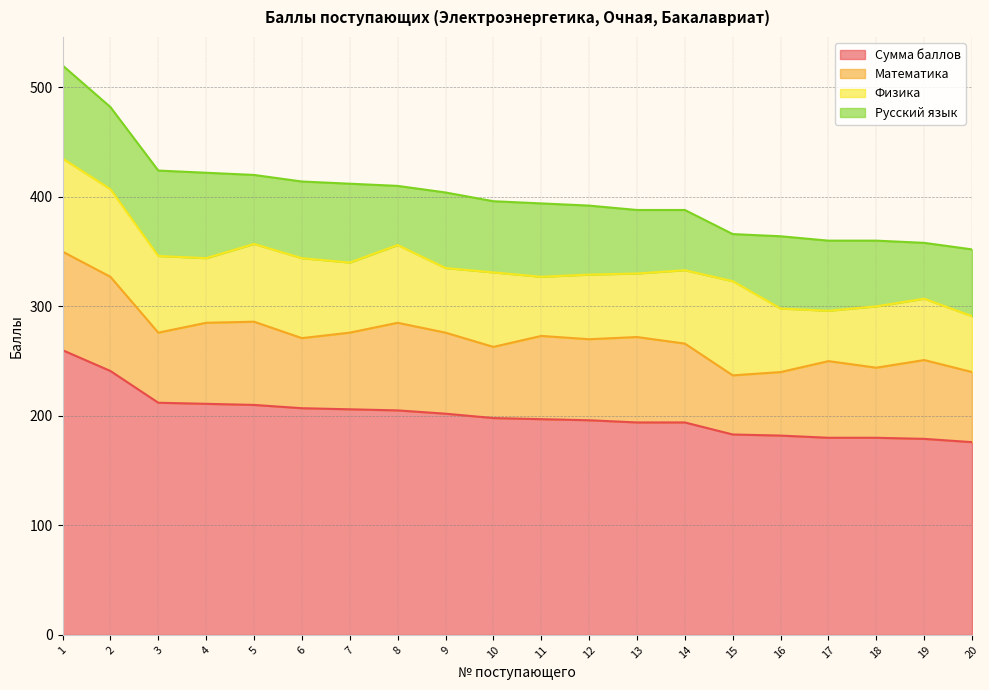

True or false: Русский язык has a value of 26 at 19.

False